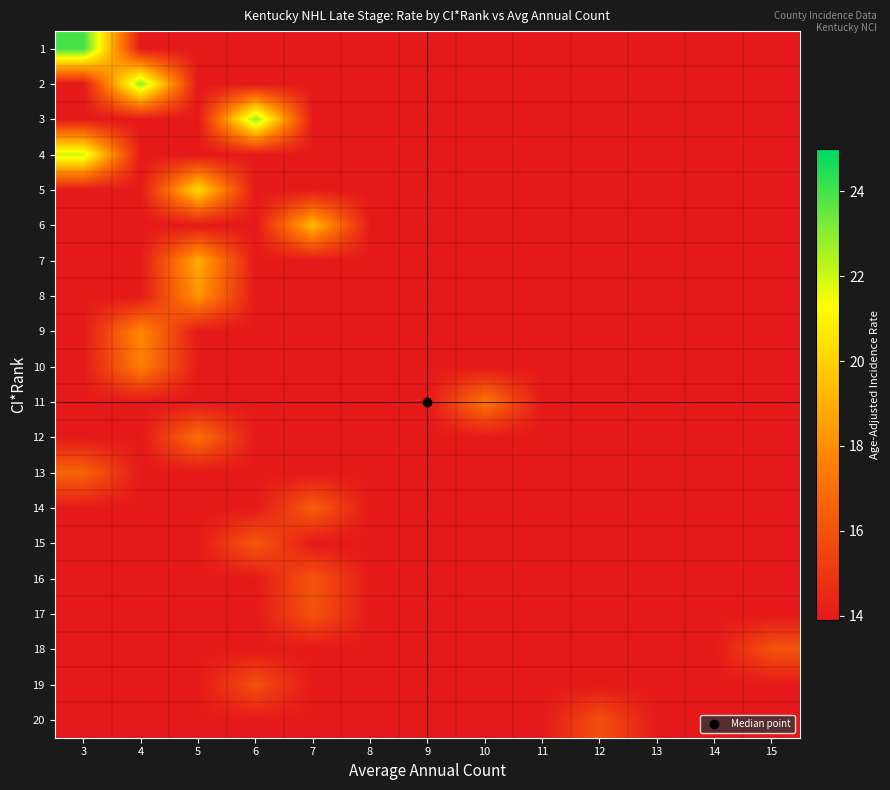

Which has a higher value, 12 or 4?

12